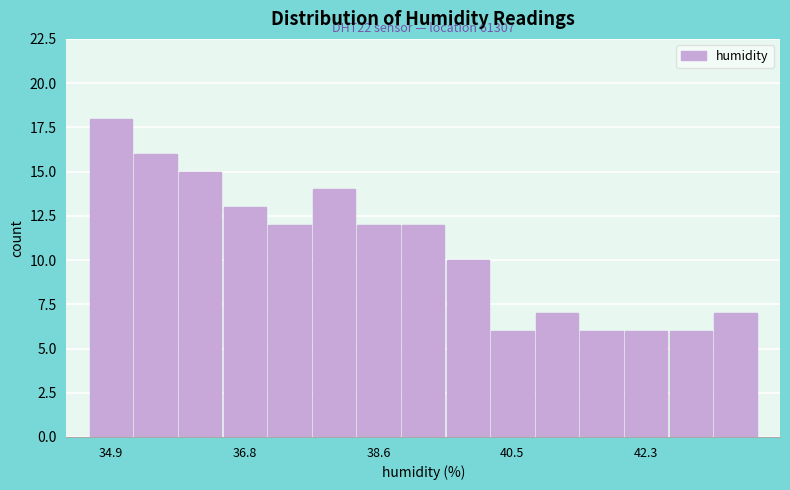

Around what value on the x-axis is the tallest bar? Give the approximate position of its centre, as read against the axis.

35.0